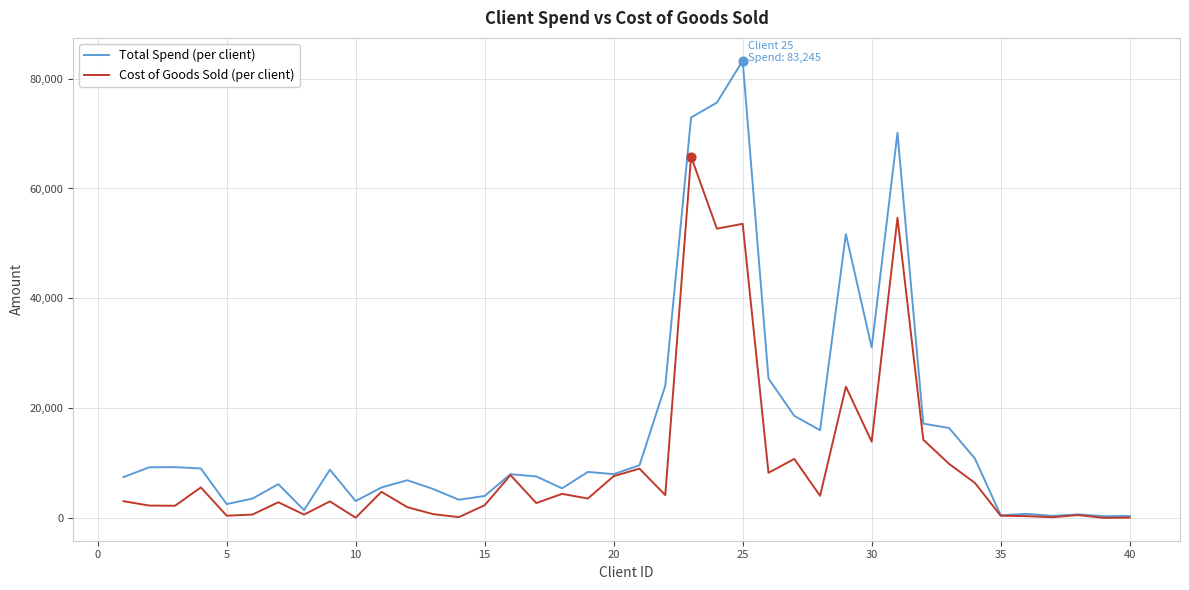

At how many categories does at least one series exceed 40516?

5